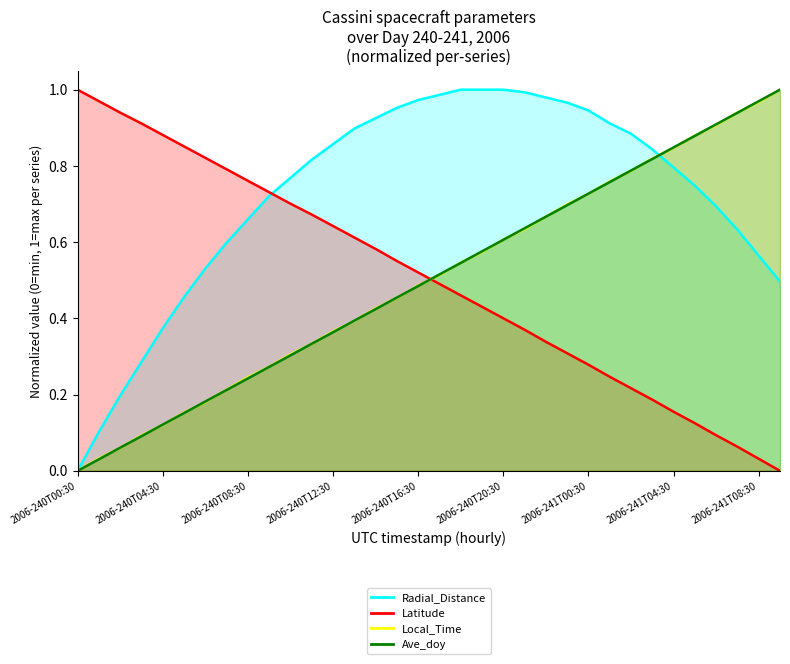

How many data points does each series have?

34